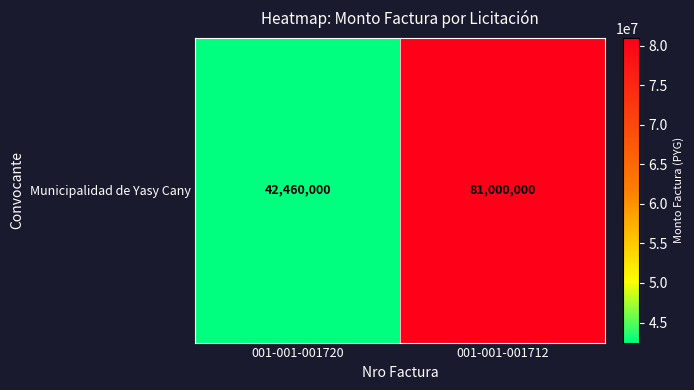

At which category does the chart reach its peak across all series?

001-001-001712